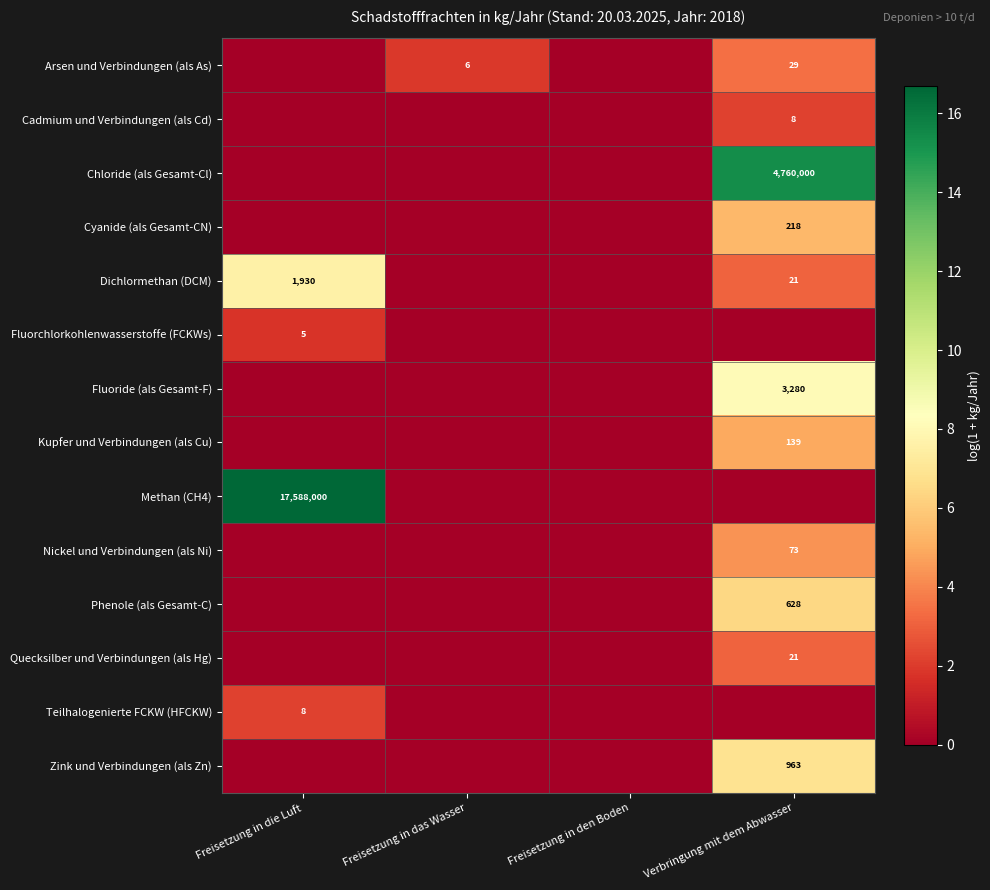

The Arsen und Verbindungen (als As) series shows 4 at Freisetzung in das Wasser. True or false?

False